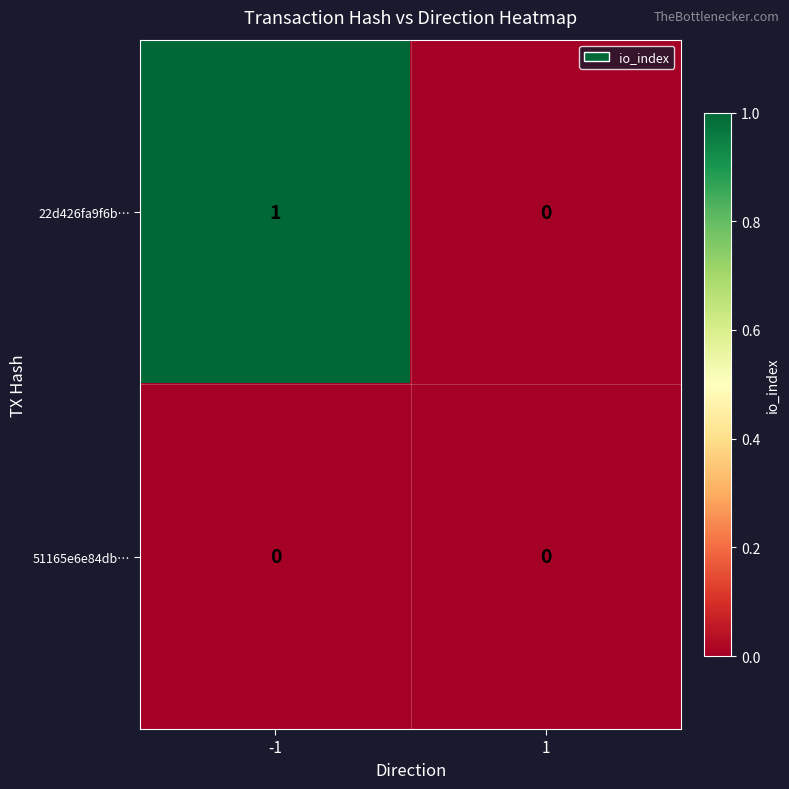

Between -1 and 1, which series saw the biggest shift?

22d426fa9f6b…